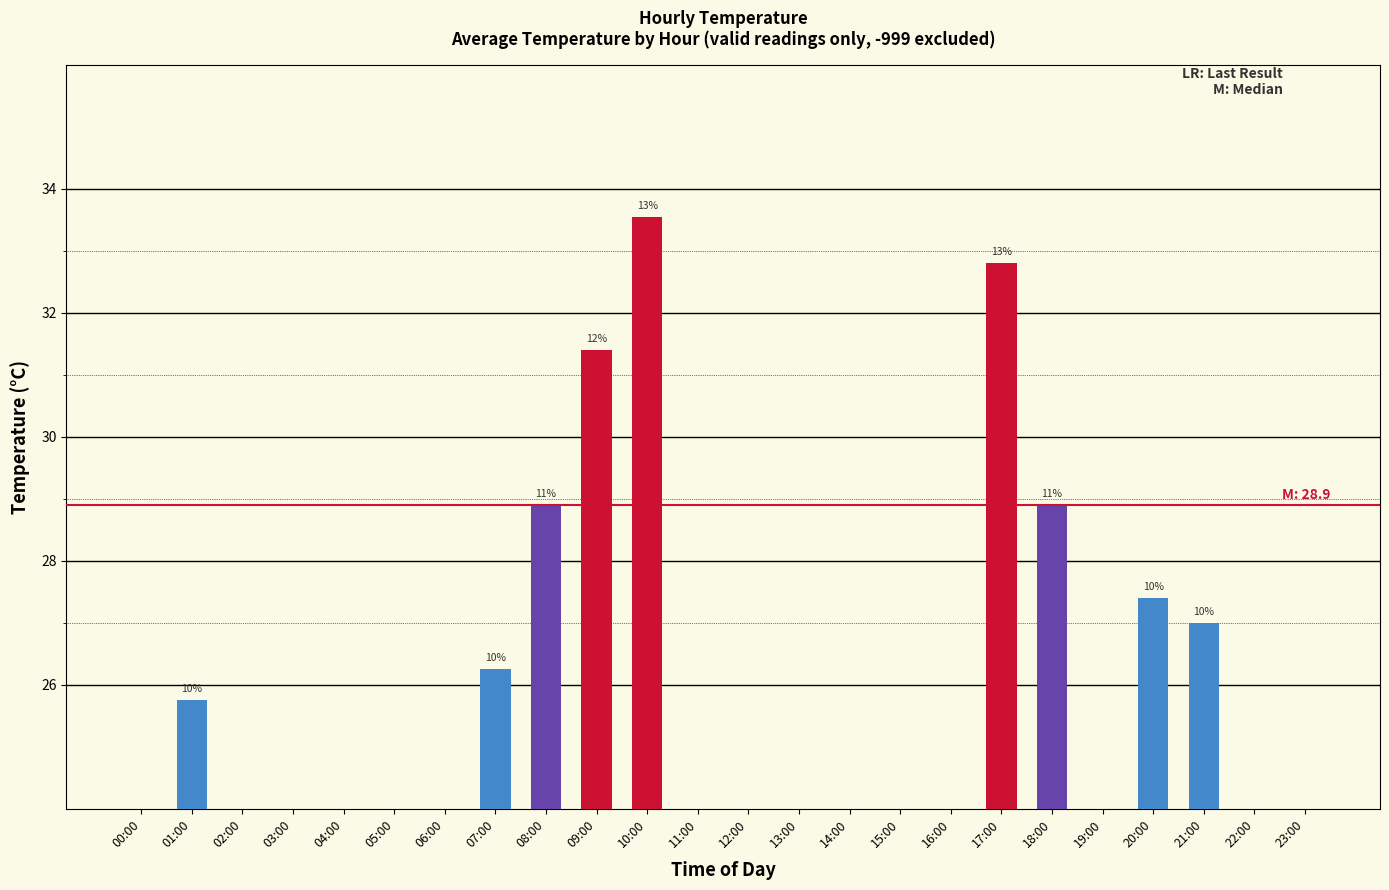

What is the change in value from 00:00 to 18:00?

+28.9